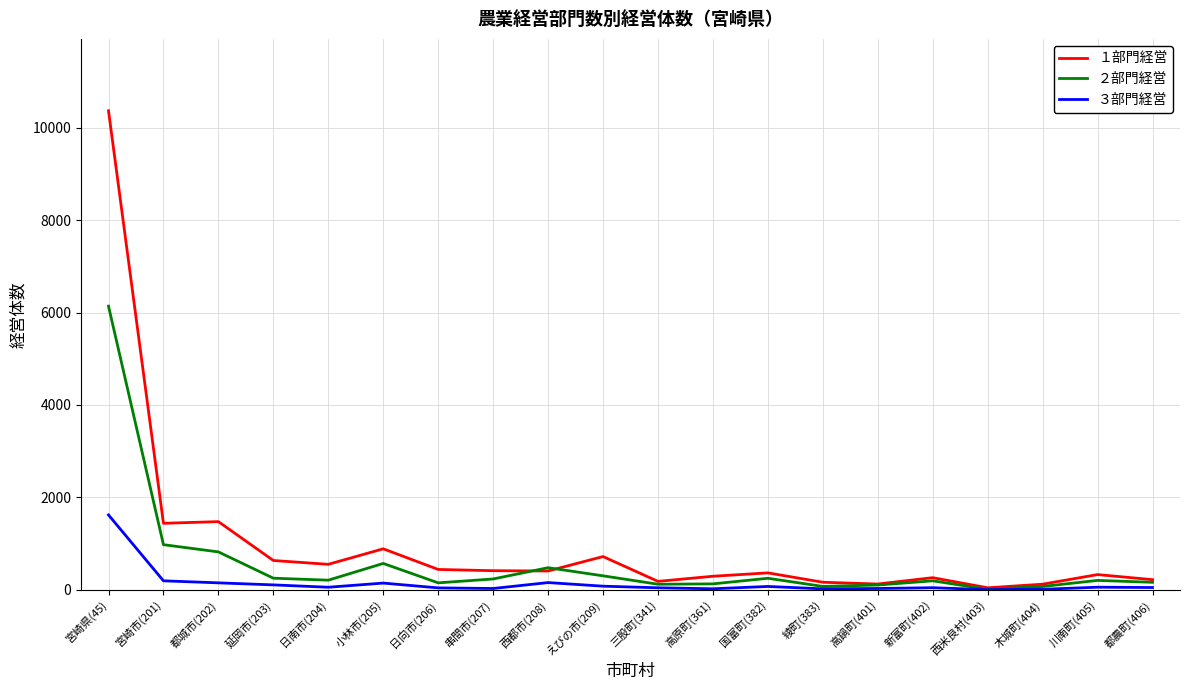

At which label is ３部門経営 closest to 811?

宮崎市(201)